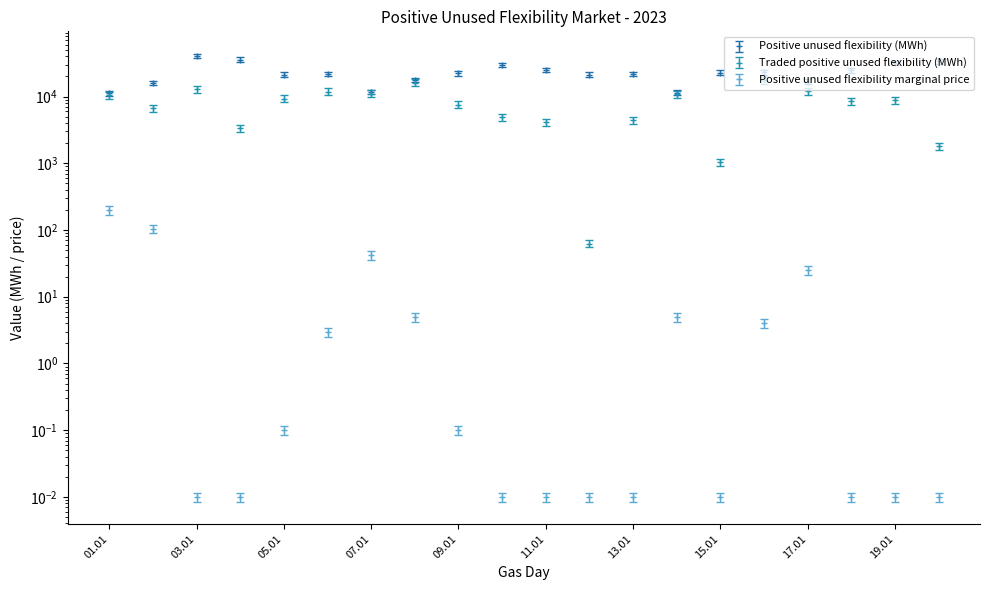

List the series in order of their peak value, lowest first.

Positive unused flexibility marginal price, Traded positive unused flexibility (MWh), Positive unused flexibility (MWh)